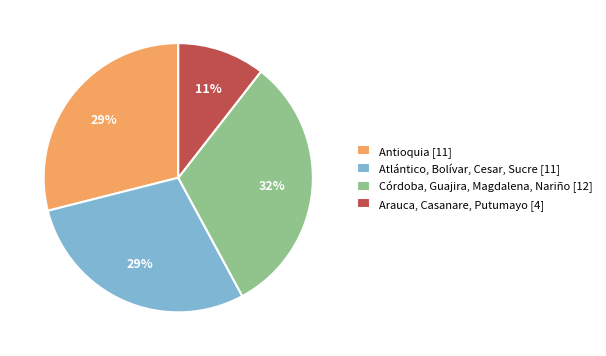

To the nearest percent, what is the average slice percentage?

25%